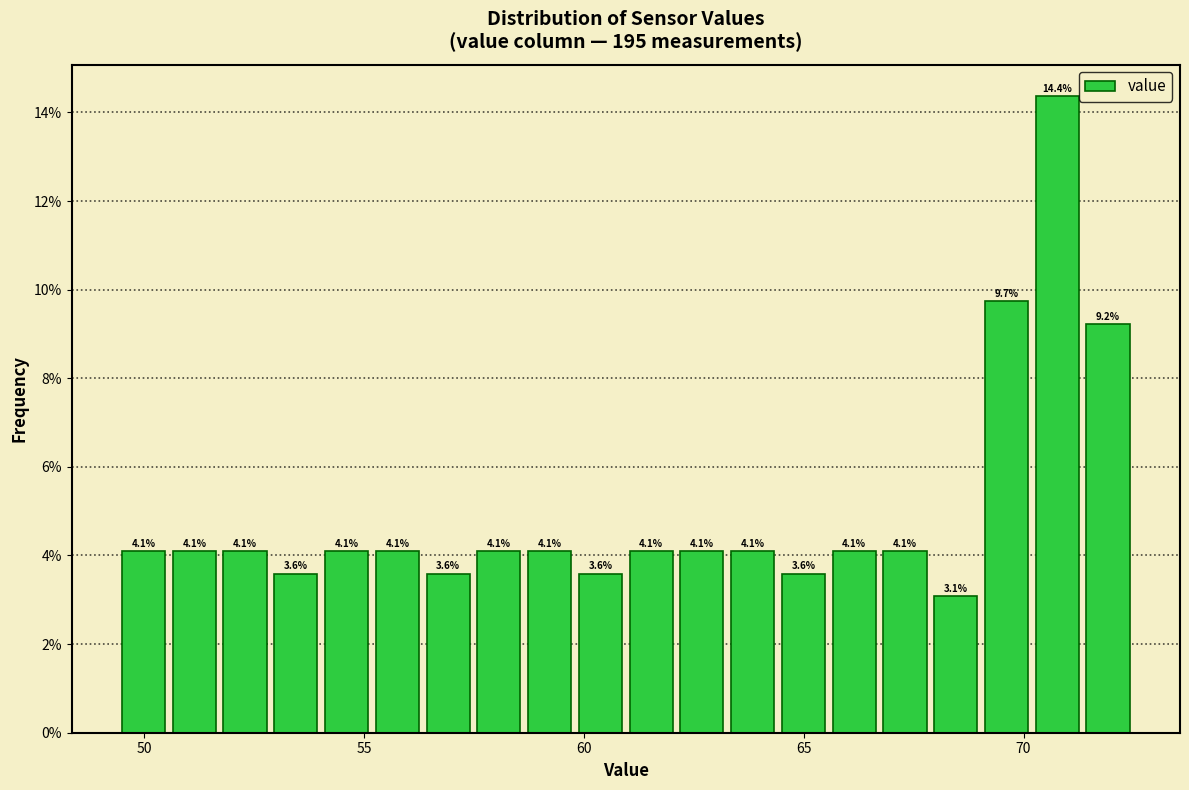

Around what value on the x-axis is the tallest bar? Give the approximate position of its centre, as read against the axis.

71.0